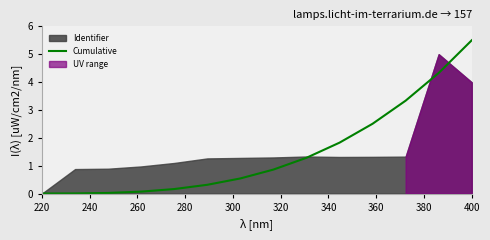

What is the value of the 12th point from the left?

3.3